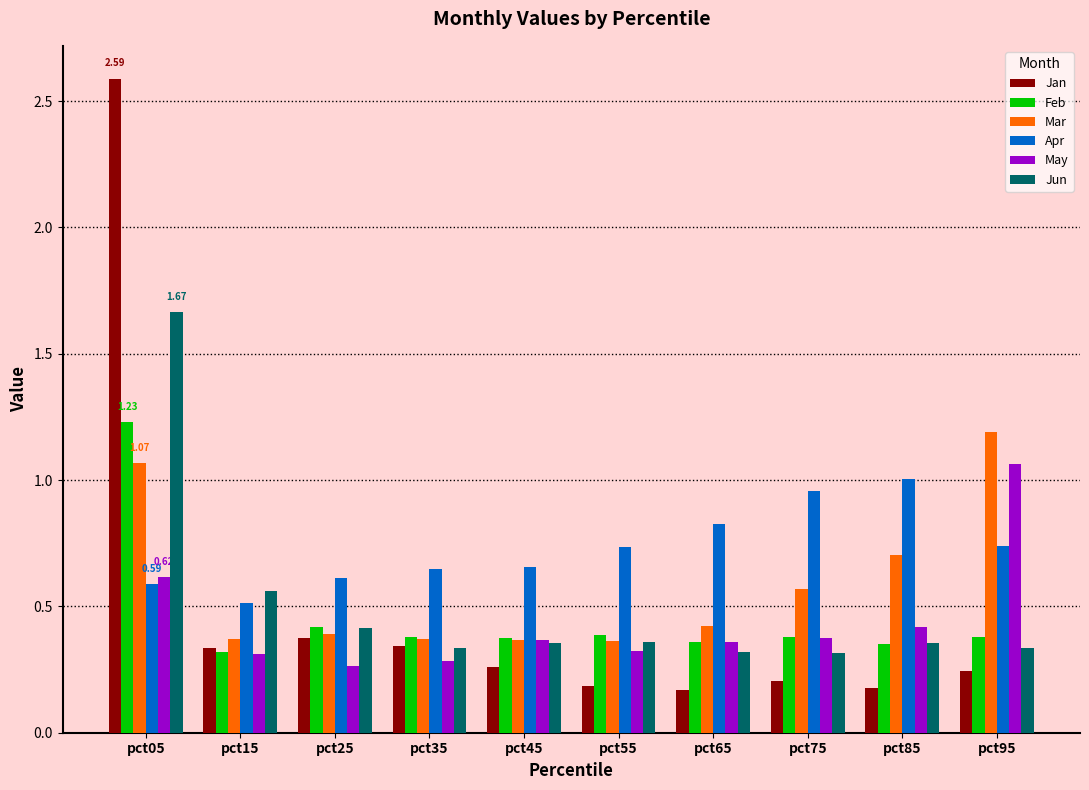

Which series has the largest total across all categories?

Apr